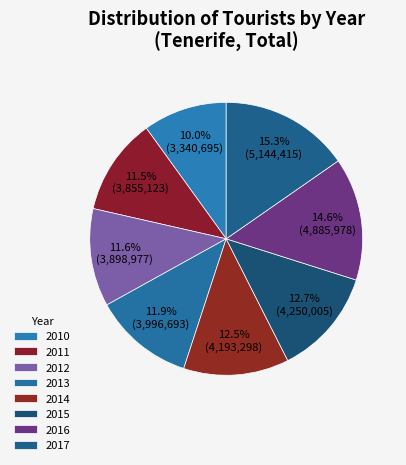

Which slice is the largest?

2017